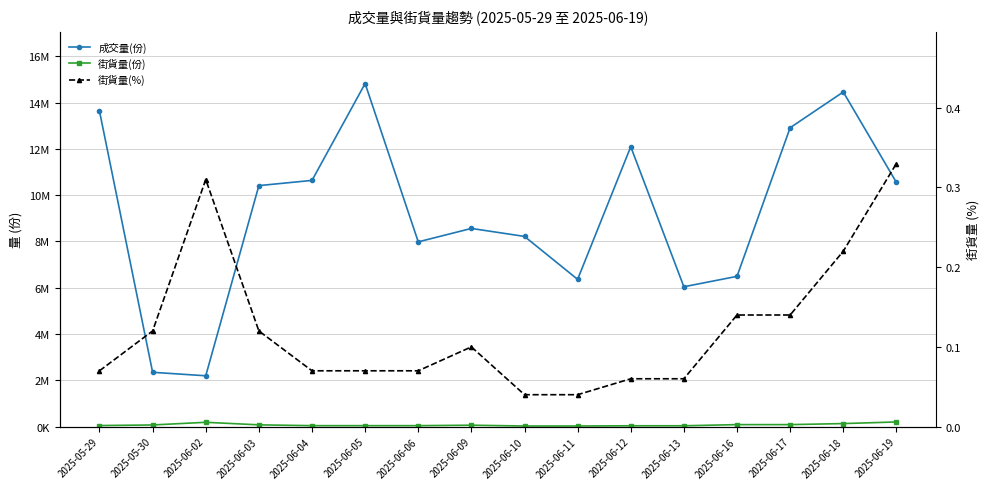

Rank the series by their maximum value, from highest to lowest.

成交量(份), 街貨量(份), 街貨量(%)